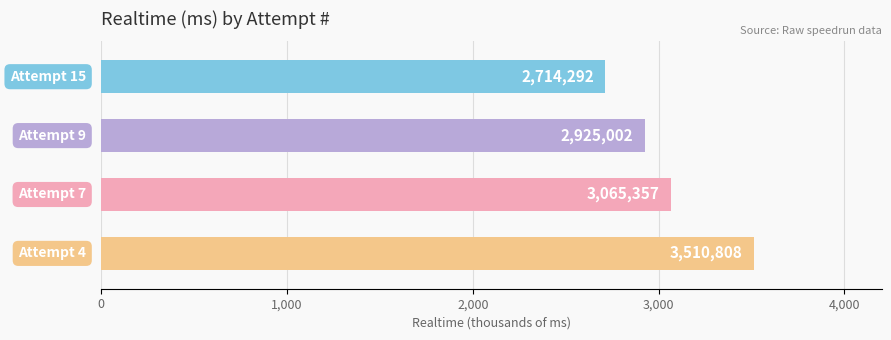

Are the bars horizontal?

Yes